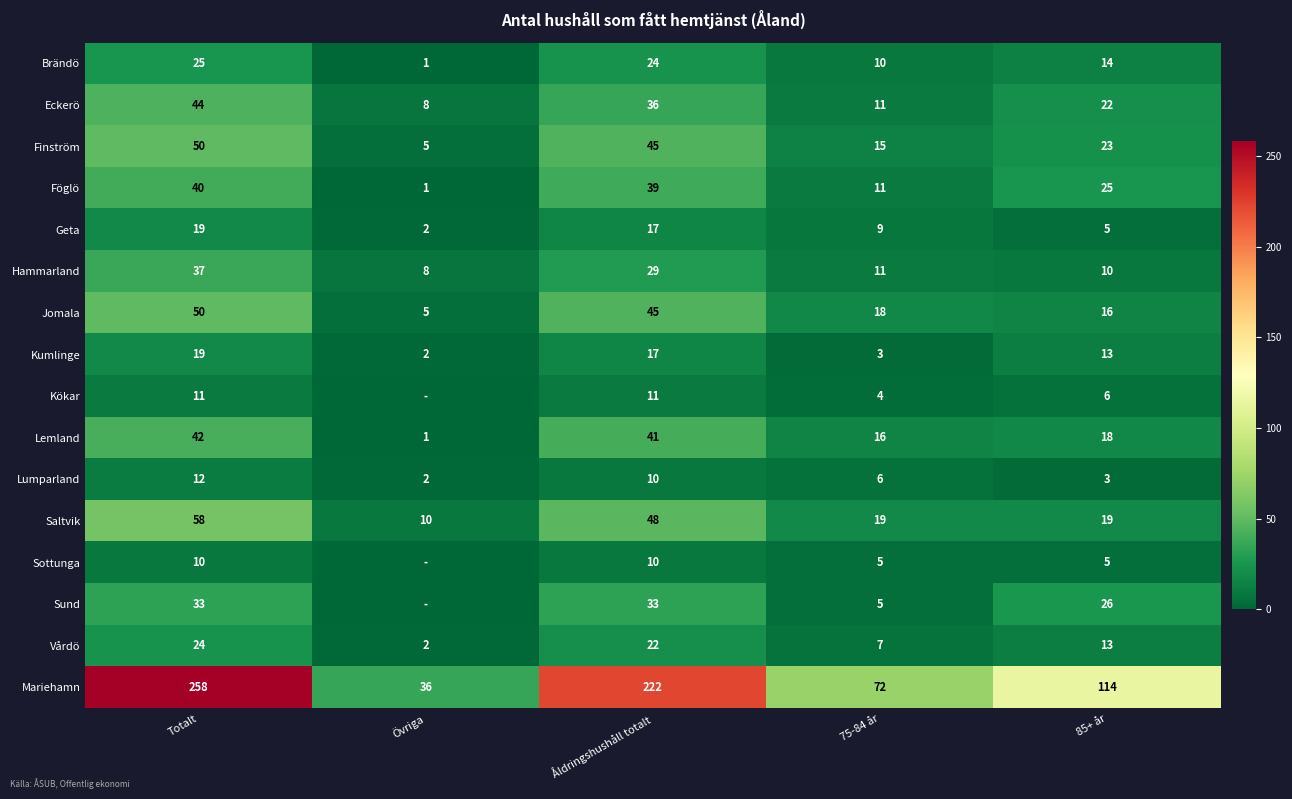

Is the value of Mariehamn at Åldringshushåll totalt greater than the value of Sottunga at 85+ år?

Yes